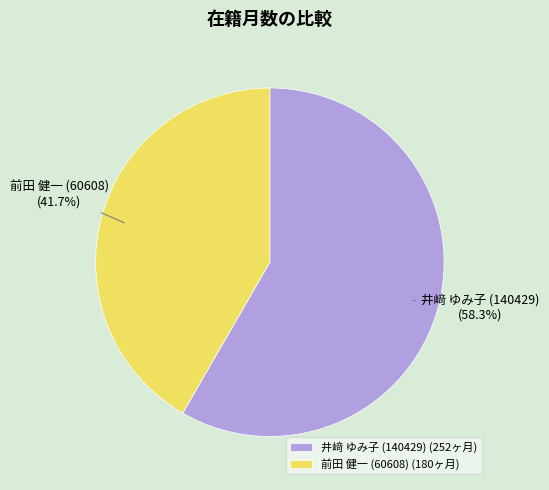

Which slice is the smallest?

前田 健一 (60608)